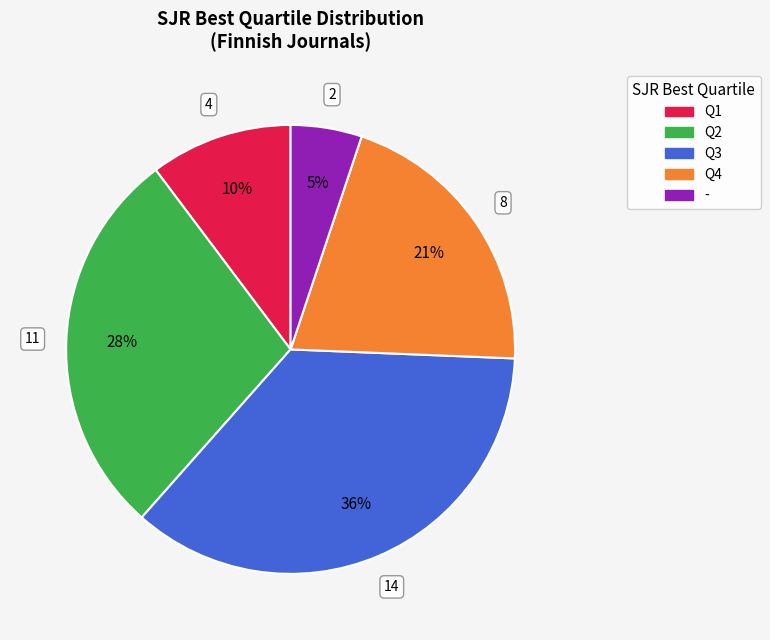

Which category has the smallest portion of the pie?

-